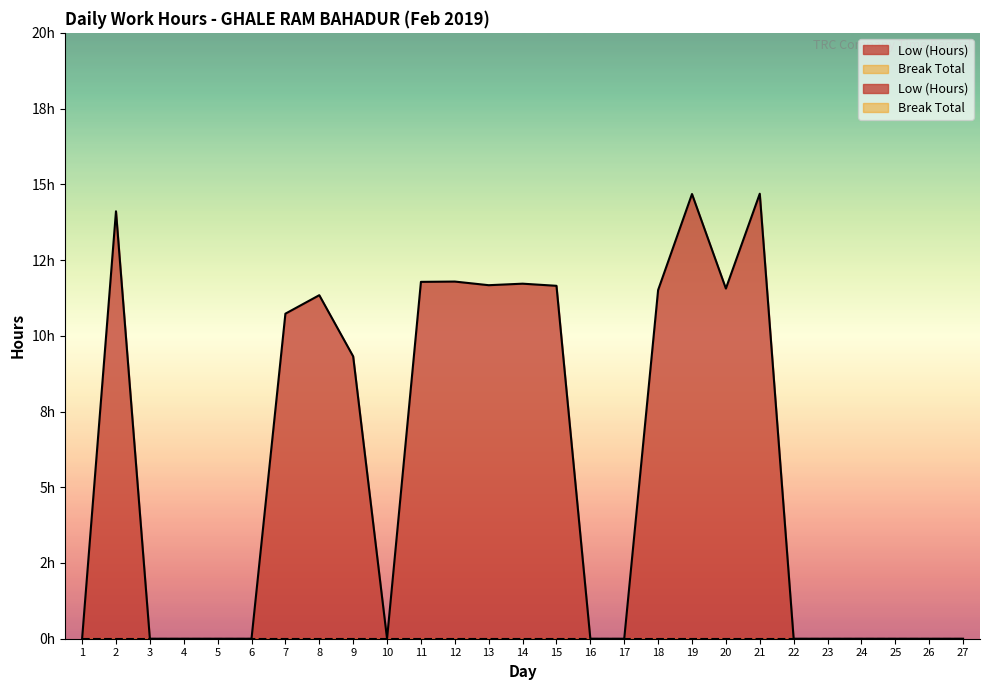

How many positive values are there?

13